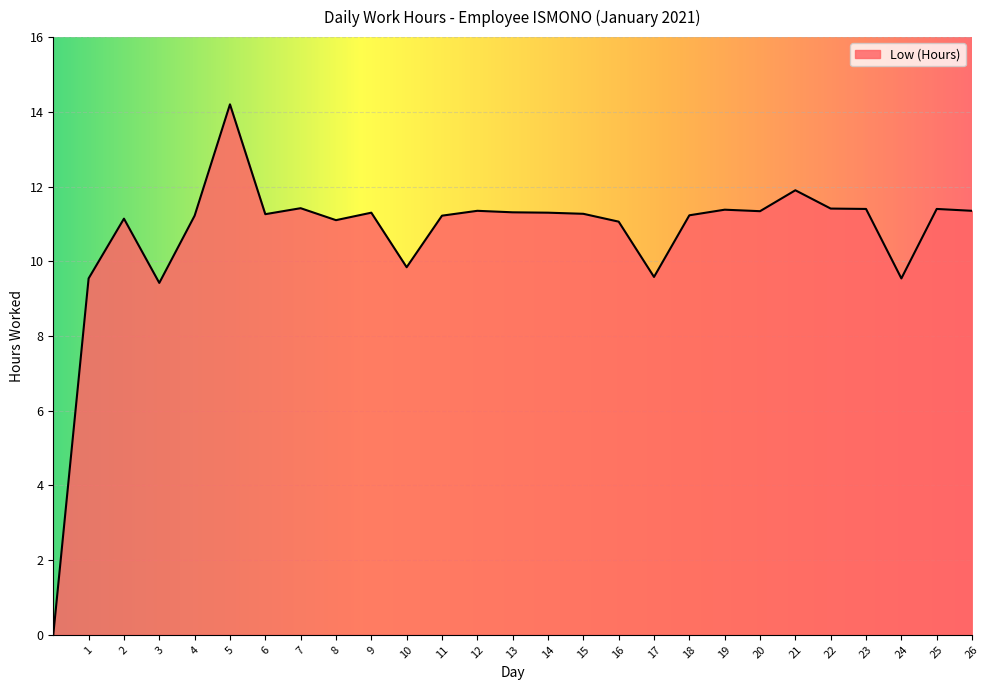

What is the difference between the maximum and minimum values?

14.2